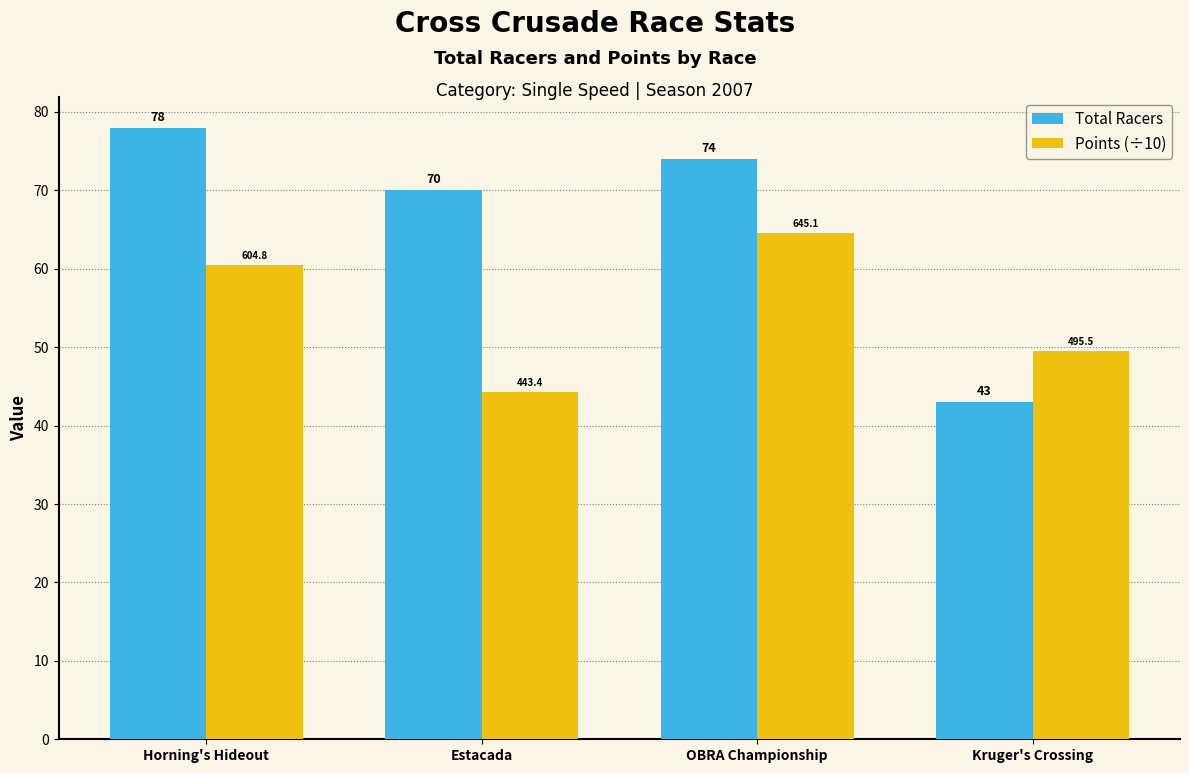

What is the label of the 2nd bar from the right?

OBRA Championship